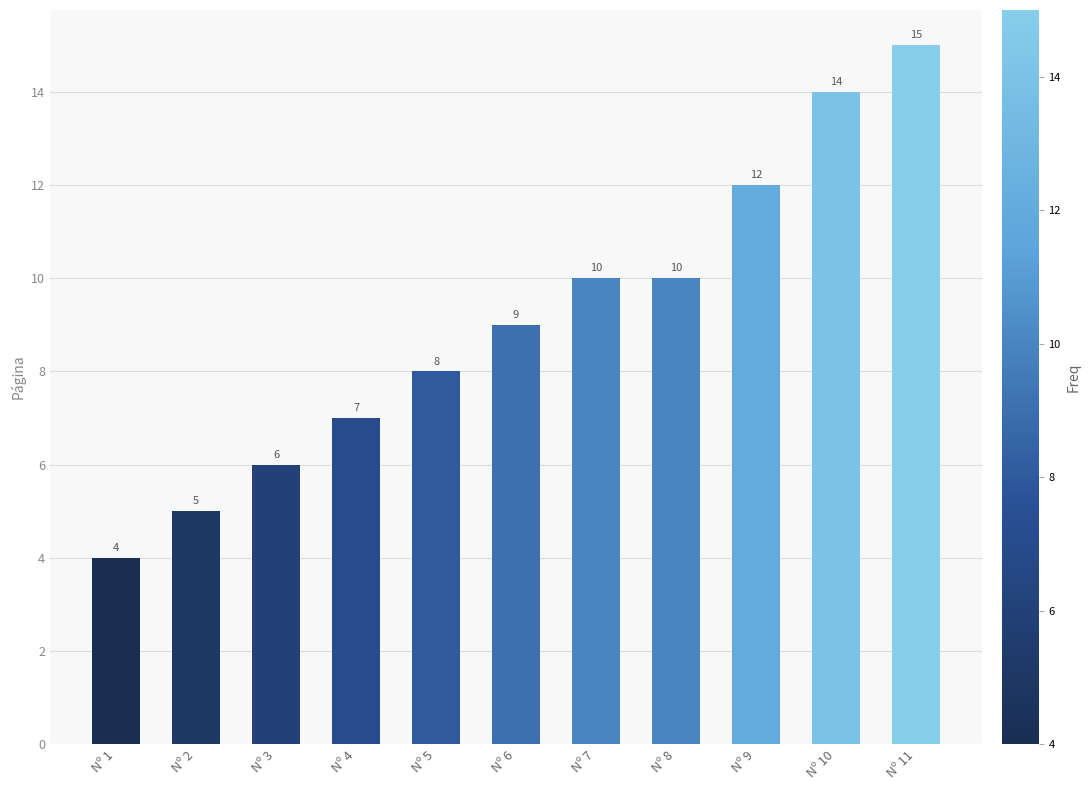

Which label corresponds to the largest value in the chart?

Nº 11